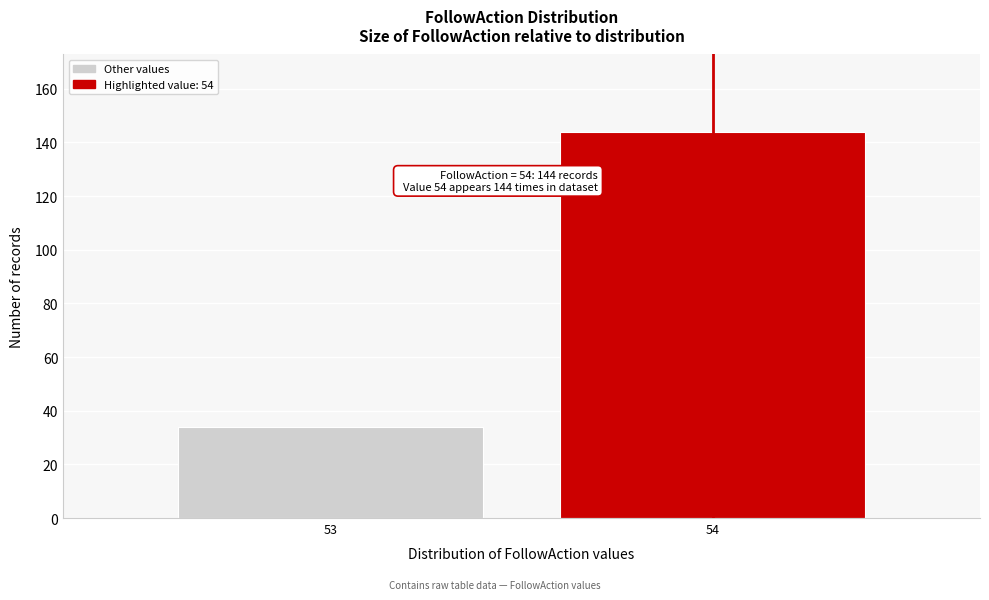

Reading left to right, transcribe all the data shown in this chart.

34	144